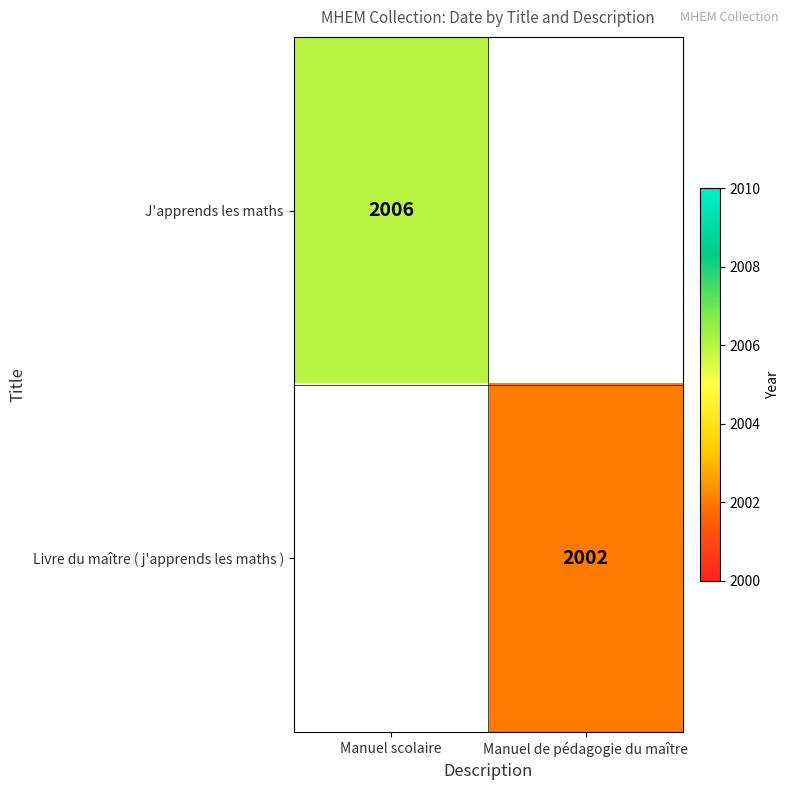

The Livre du maître ( j'apprends les maths ) series shows 2002 at Manuel de pédagogie du maître. True or false?

True